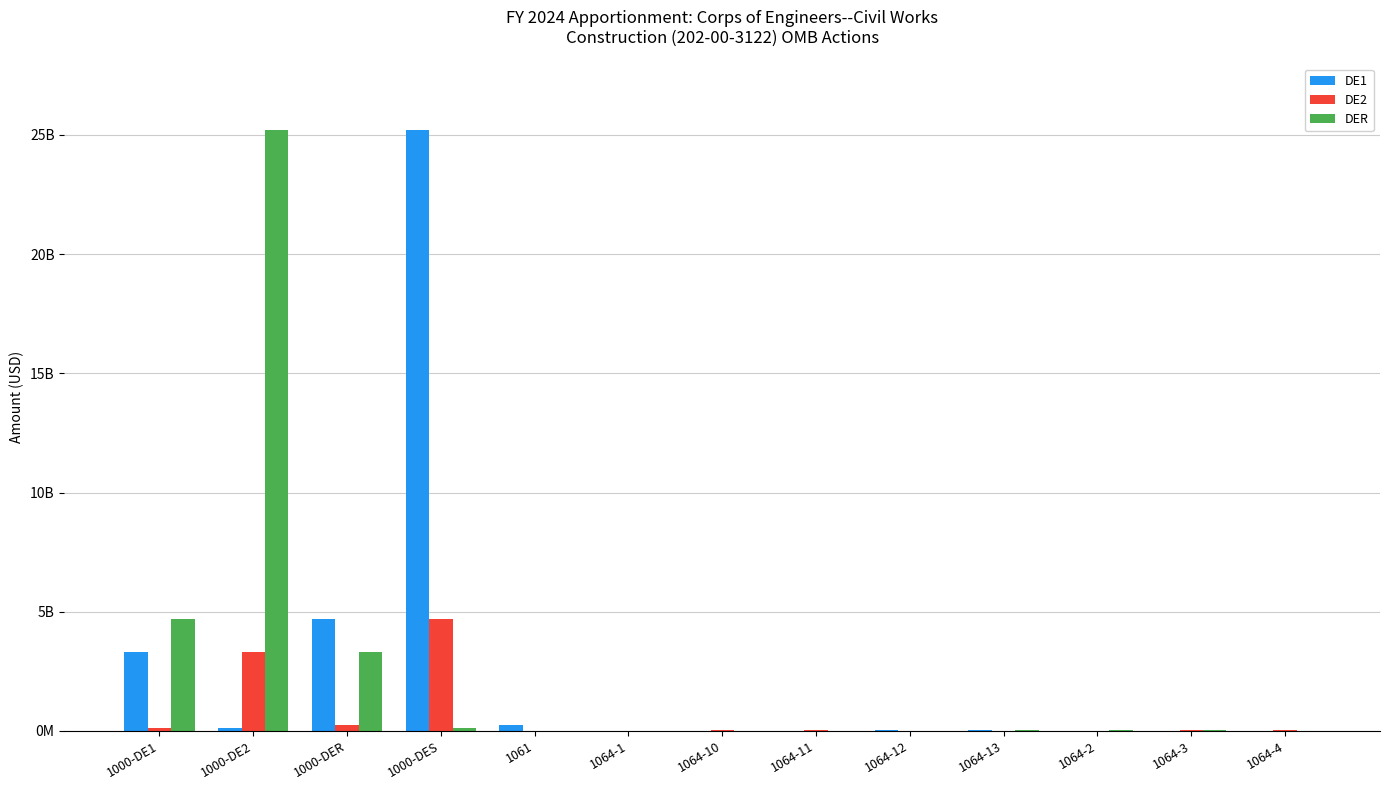

What are all the series names shown in the legend?

DE1, DE2, DER